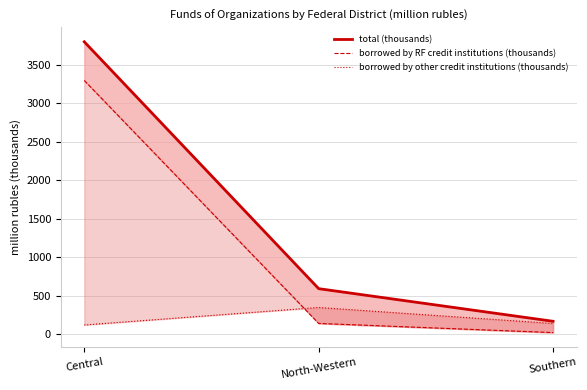

At North-Western, list the series in order from largest to smallest.

total (thousands), borrowed by other credit institutions (thousands), borrowed by RF credit institutions (thousands)